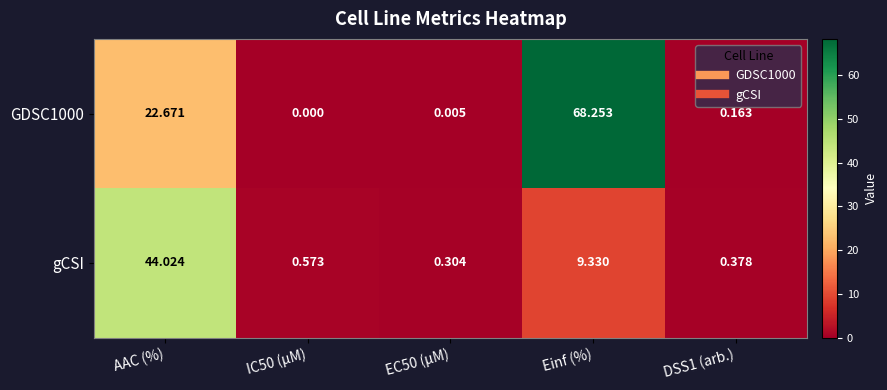

At which category is the sum across all series the highest?

Einf (%)